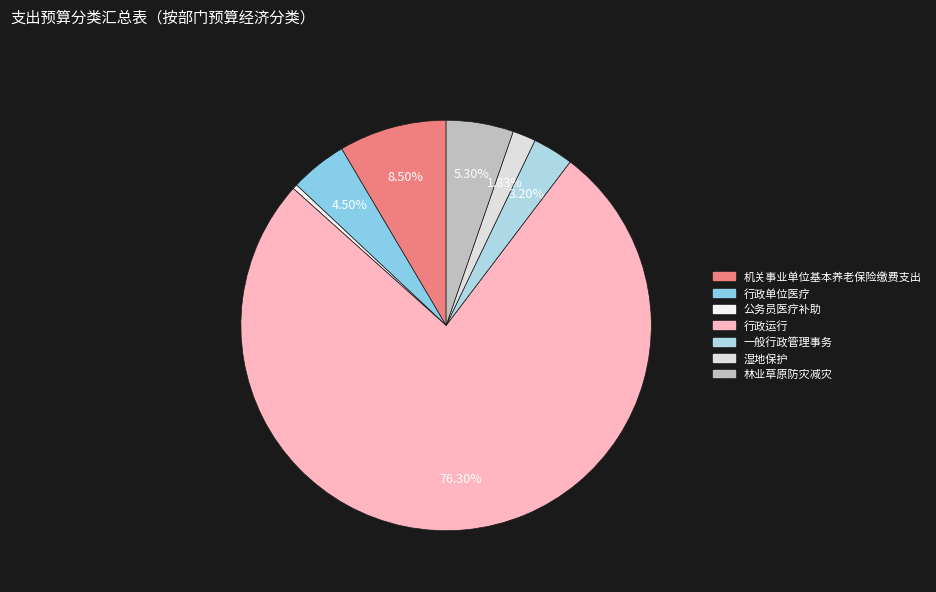

To the nearest percent, what is the average slice percentage?

14%